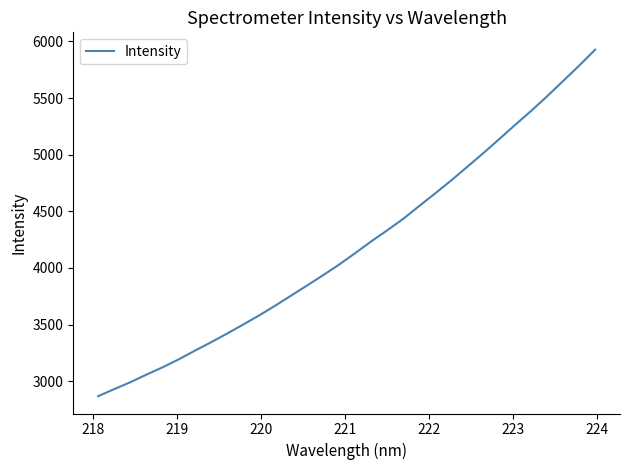

What is the smallest value displayed?

2868.5